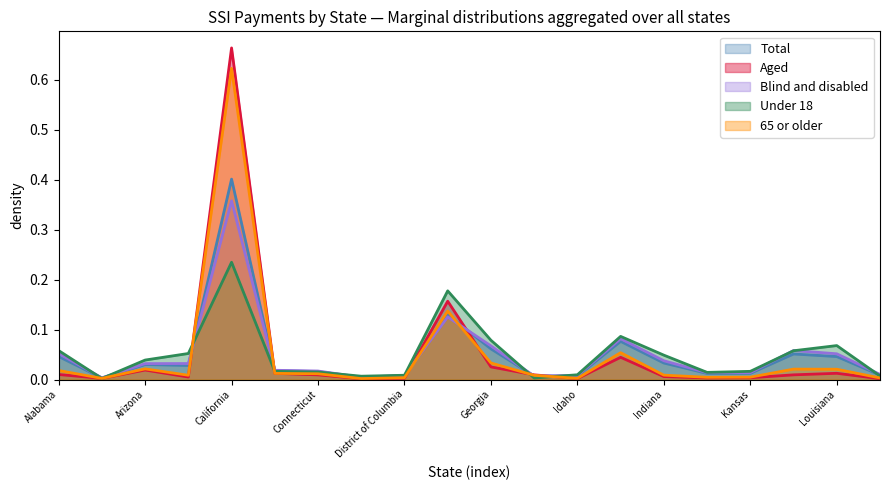

True or false: Total and Blind and disabled cross at least once.

True